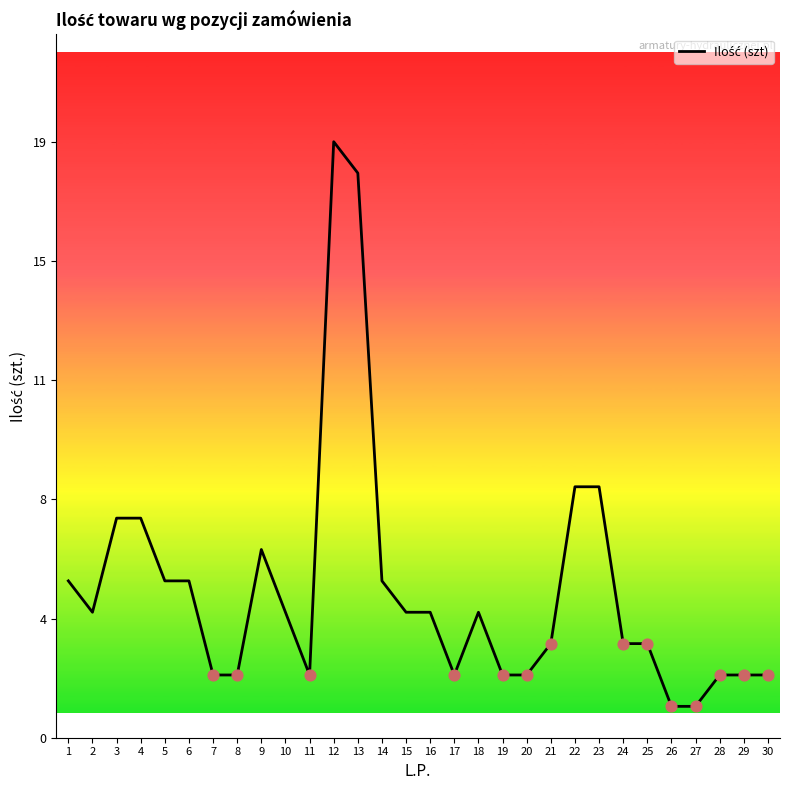

What is the change in value from 1 to 15?

-1